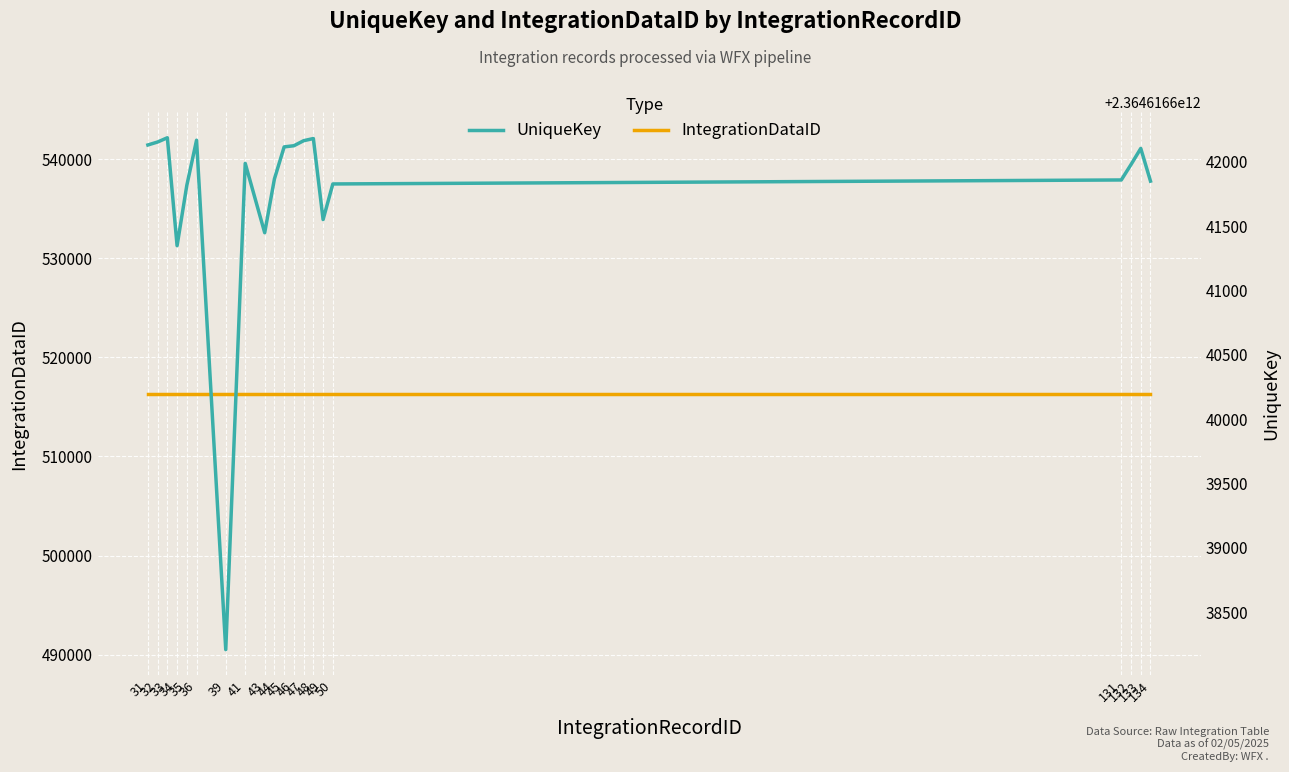

The value of UniqueKey at 36 is 3682642978361. True or false?

False